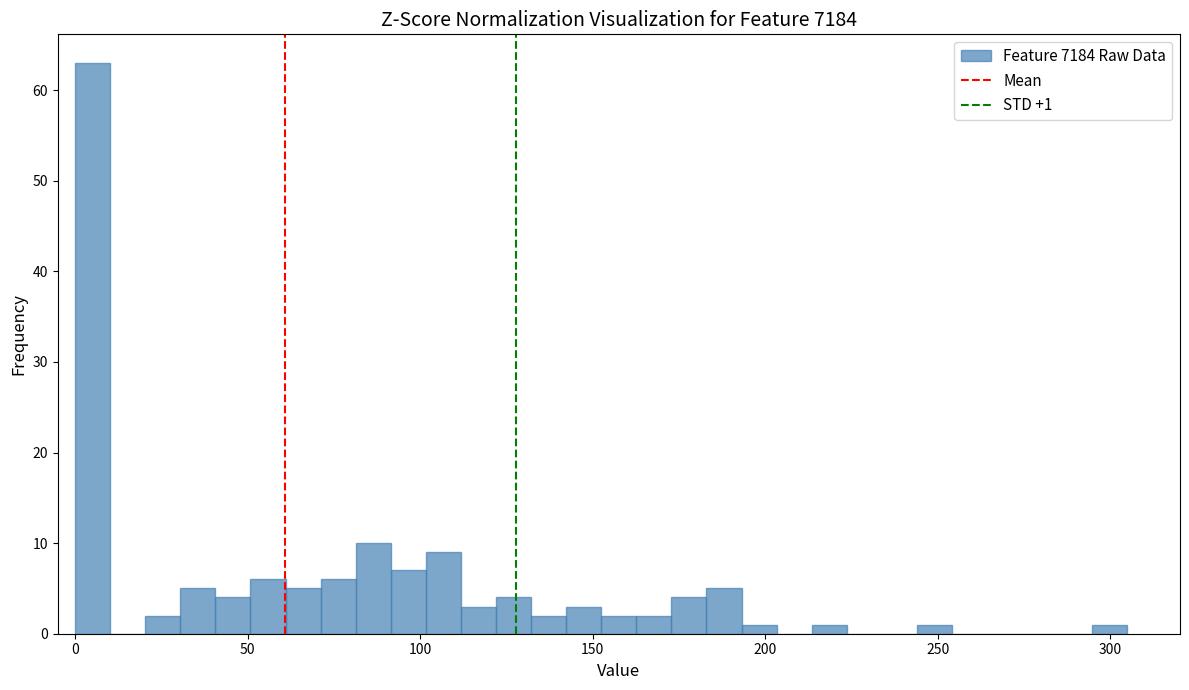

Read against the x-axis, roughly where is the centre of the tallest bar?

5